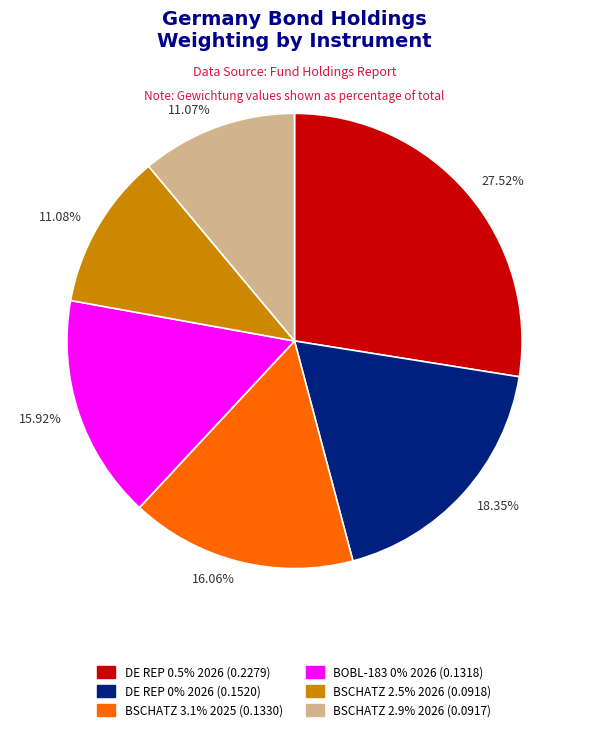

Is there any slice that represents more than half of the pie?

No